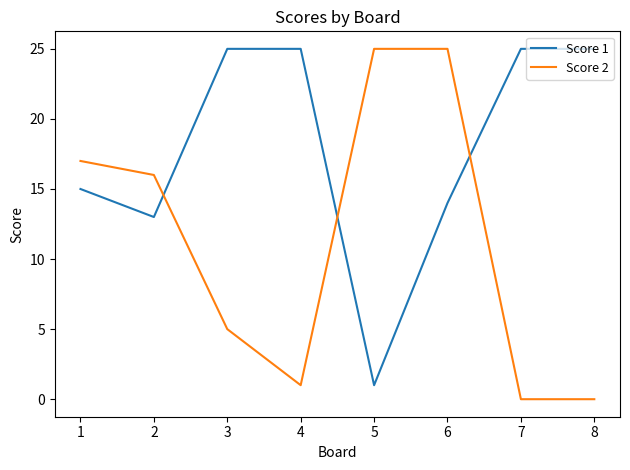

Reading left to right, list all the values displayed in this chart.

Score 1: 15	13	25	25	1	14	25	25
Score 2: 17	16	5	1	25	25	0	0